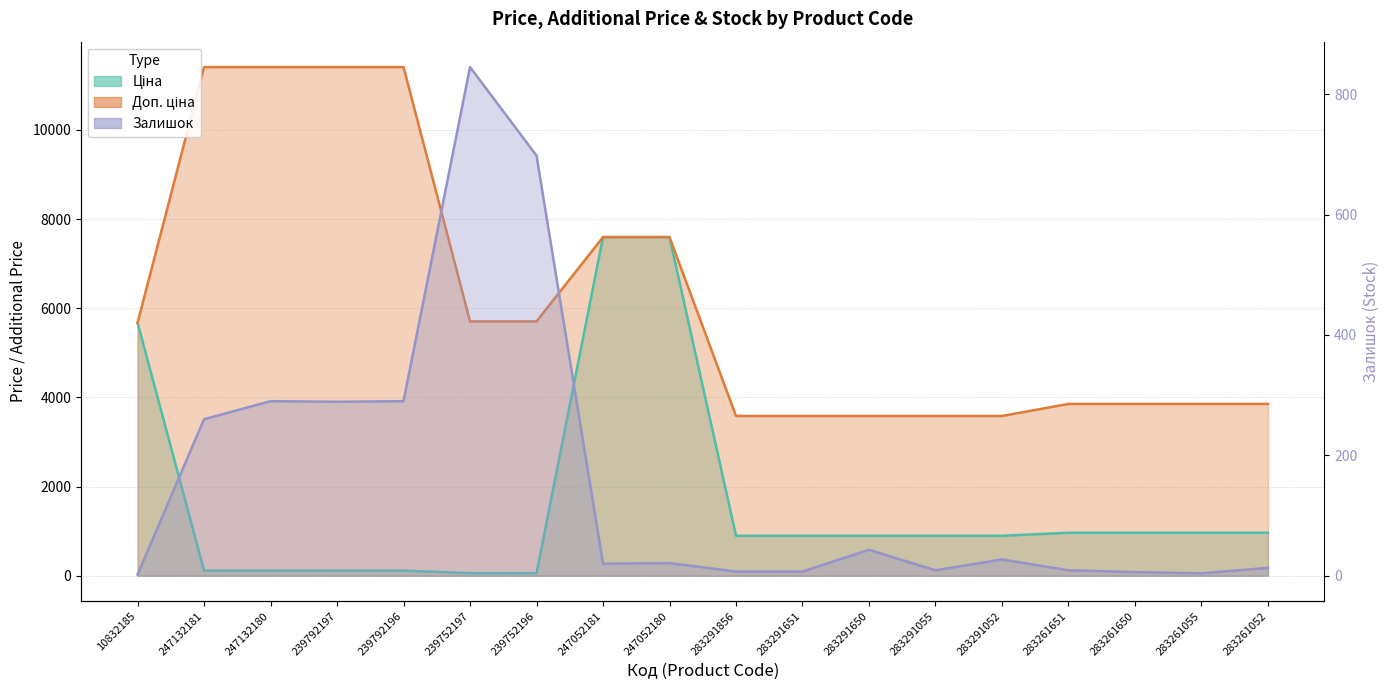

At which category does Залишок reach its first local valley?

239792197